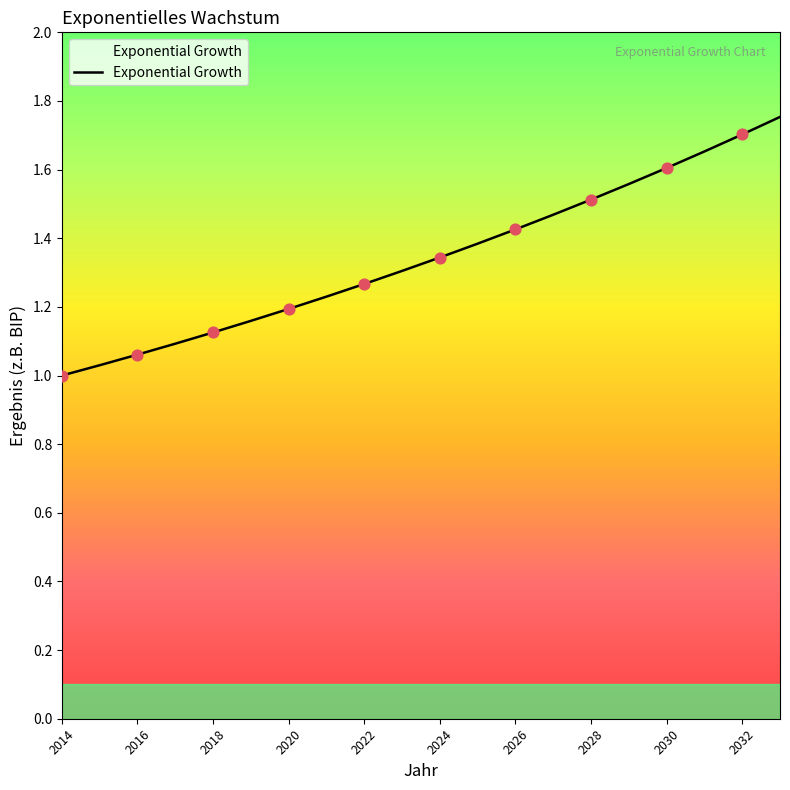

What is the difference between the maximum and minimum values?

0.8